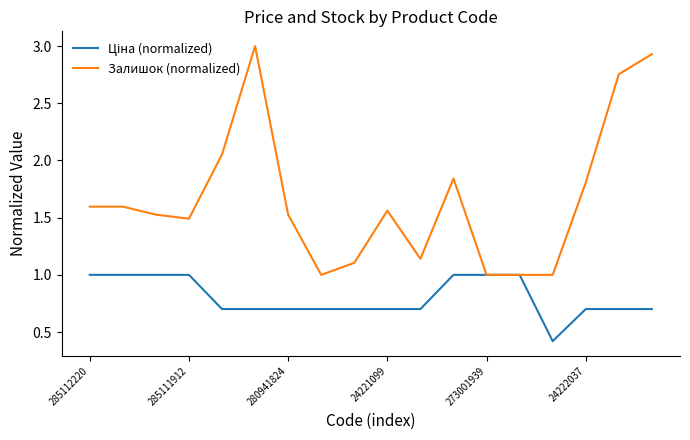

How many lines are shown in the chart?

2